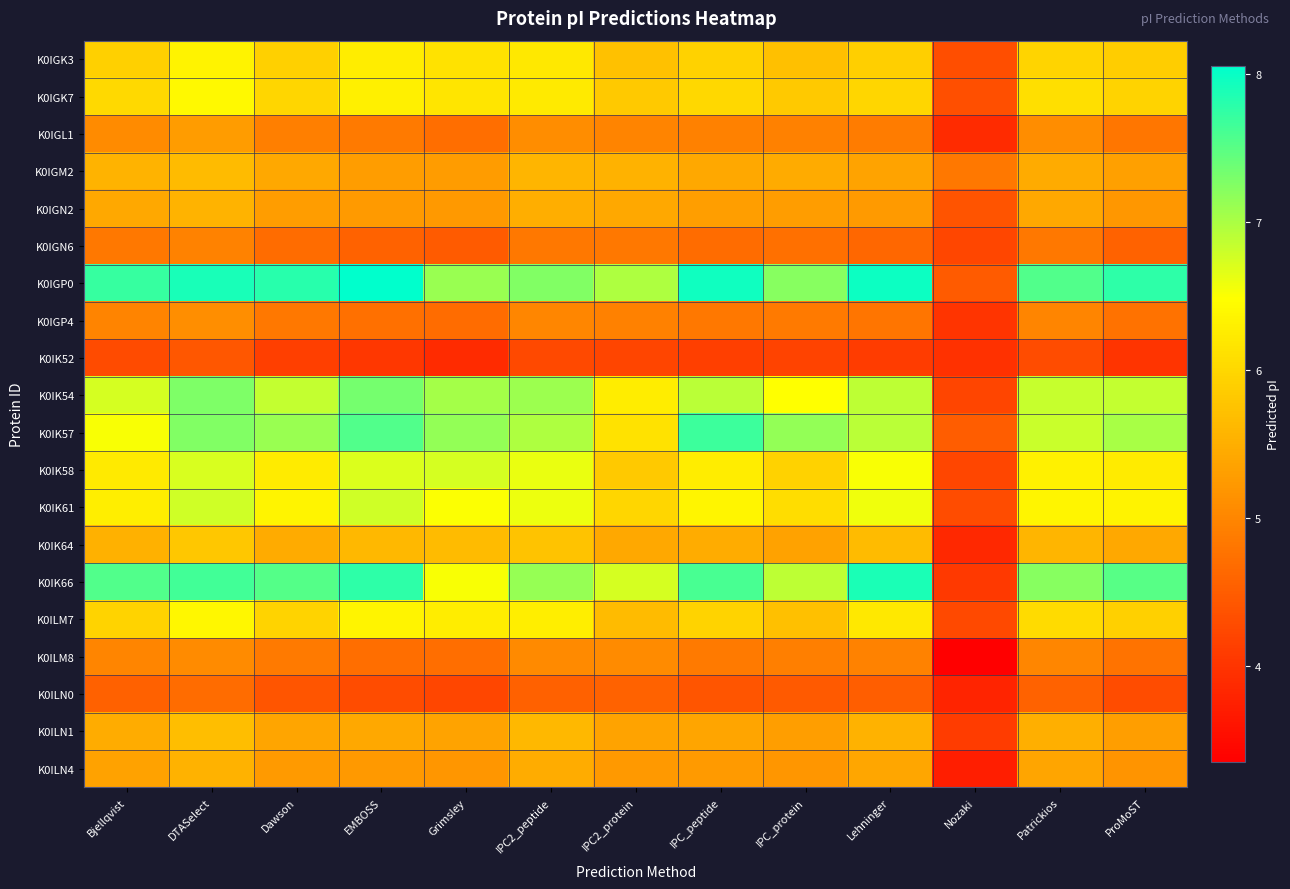

Rank the series at ProMoST from lowest to highest value.

K0IK52, K0ILN0, K0IGN6, K0IGP4, K0ILM8, K0IGL1, K0ILN4, K0IGN2, K0ILN1, K0IGM2, K0IK64, K0IGK3, K0ILM7, K0IGK7, K0IK58, K0IK61, K0IK54, K0IK57, K0IK66, K0IGP0